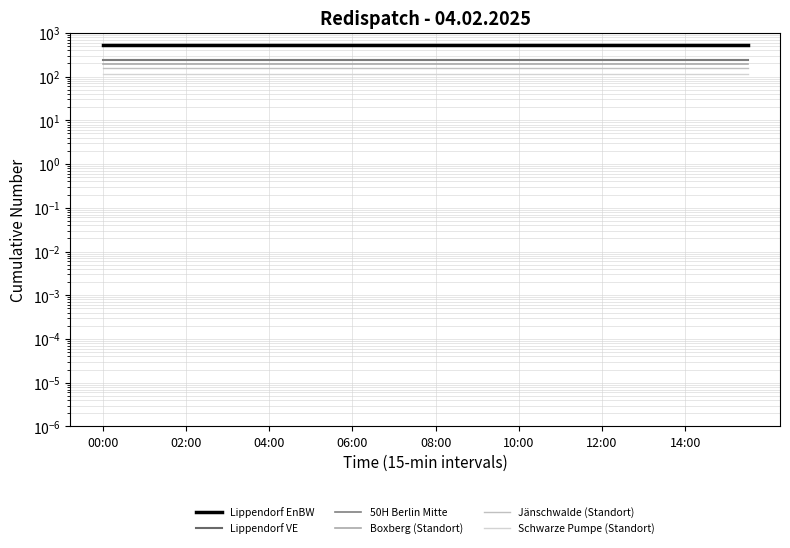

What is the average value of the Schwarze Pumpe (Standort) series?

116.0